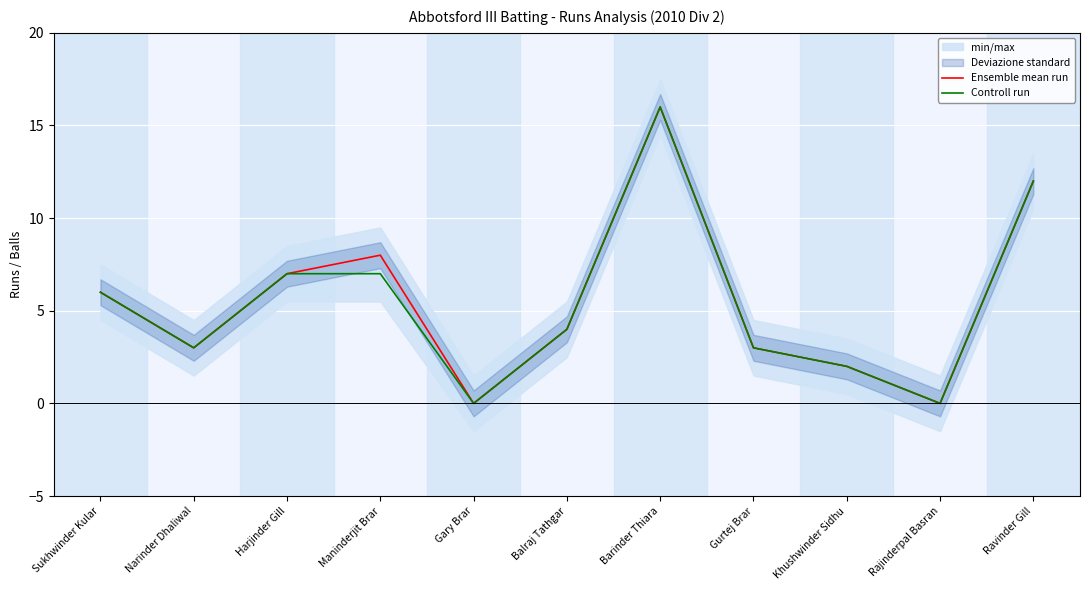

At which category does Ensemble mean run reach its first local valley?

Narinder Dhaliwal